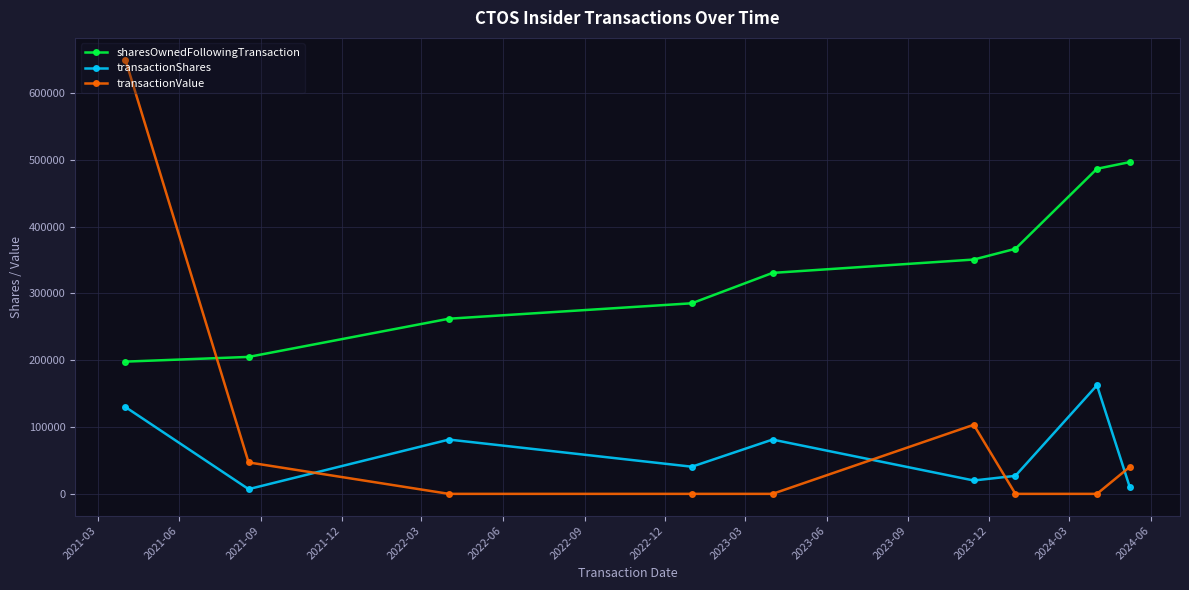

What is the maximum value shown in the chart?

650000